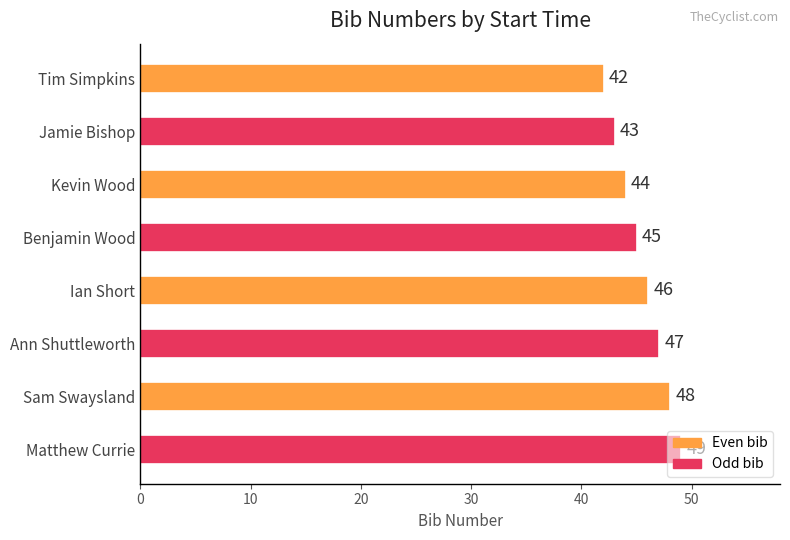

What is the label of the 2nd bar from the top?

Jamie Bishop